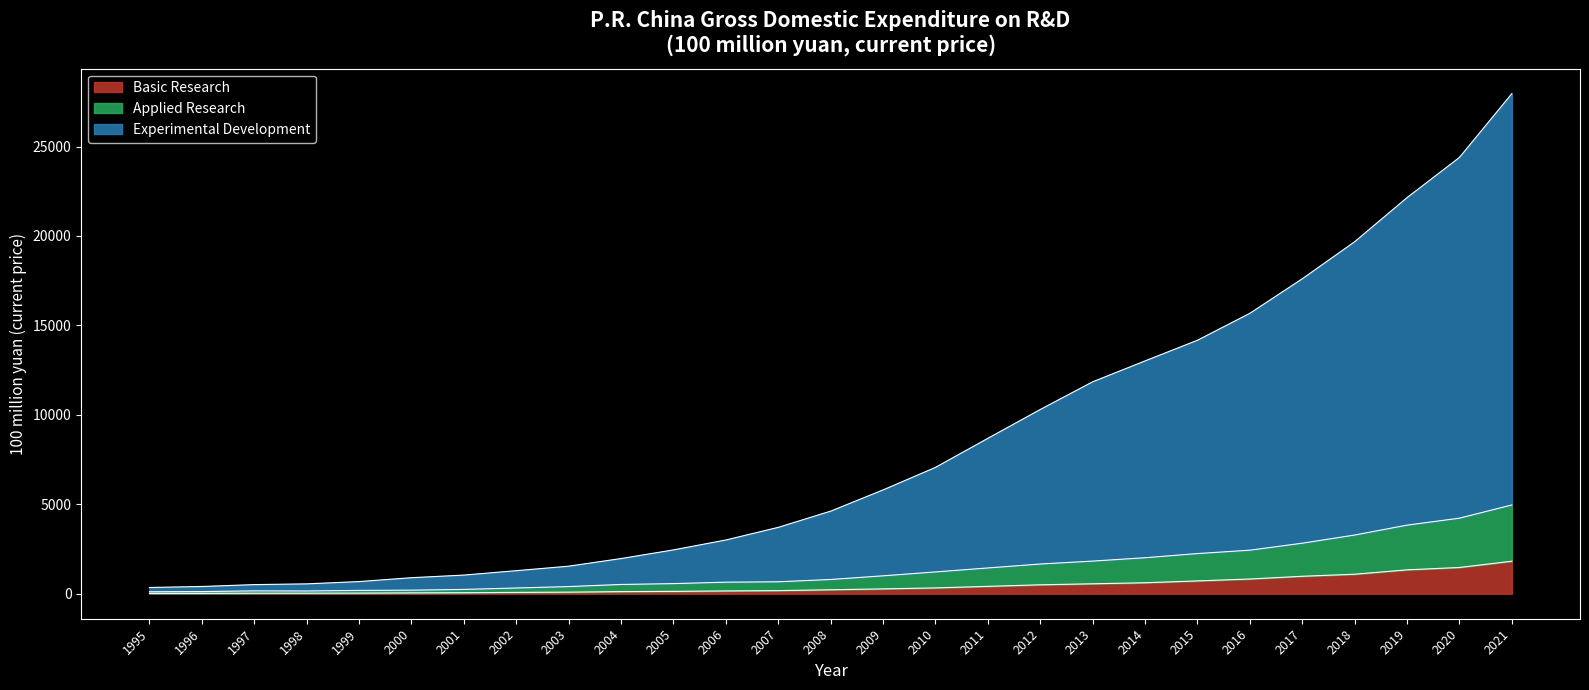

Which series has the largest range (max minus min)?

Experimental Development